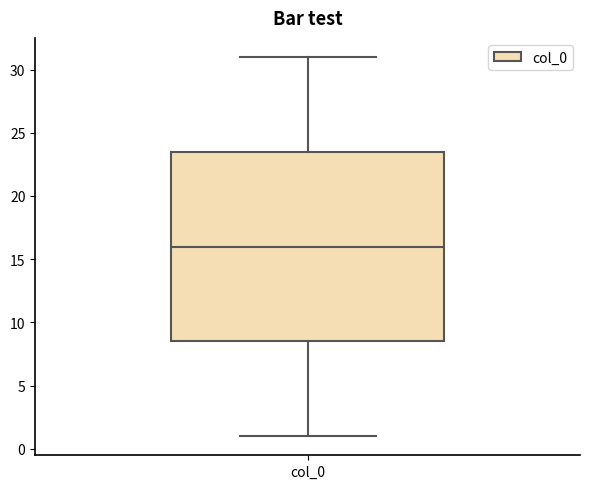

Transcribe this box plot: give where the median line is, the range the box spans, and where the two whiskers end, as read against the y-axis. The values are not printed on the chart, so give them approximately, as read against the axis.

median 16.0, box 8.5 to 23.5, whiskers 1.0 to 31.0